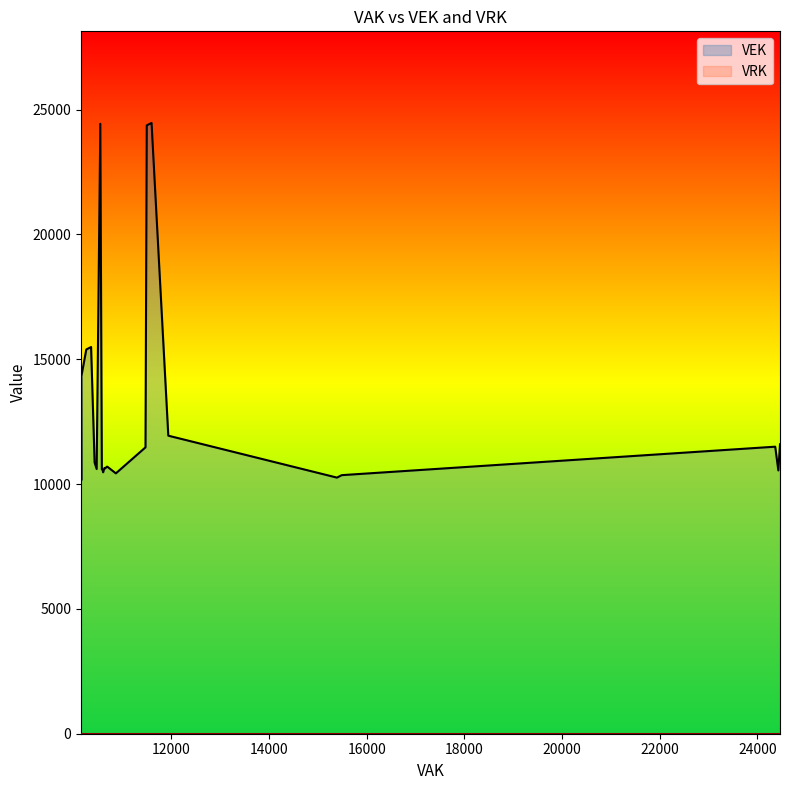

How many lines are shown in the chart?

2